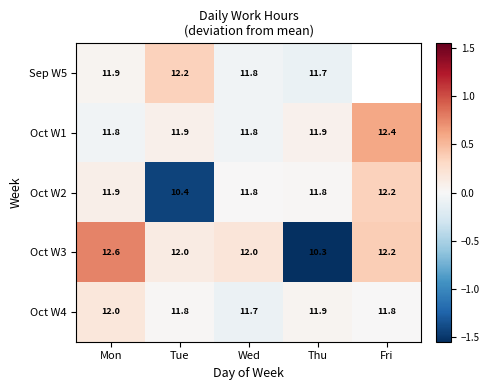

The value of Oct W1 at Mon is -0.1. True or false?

False